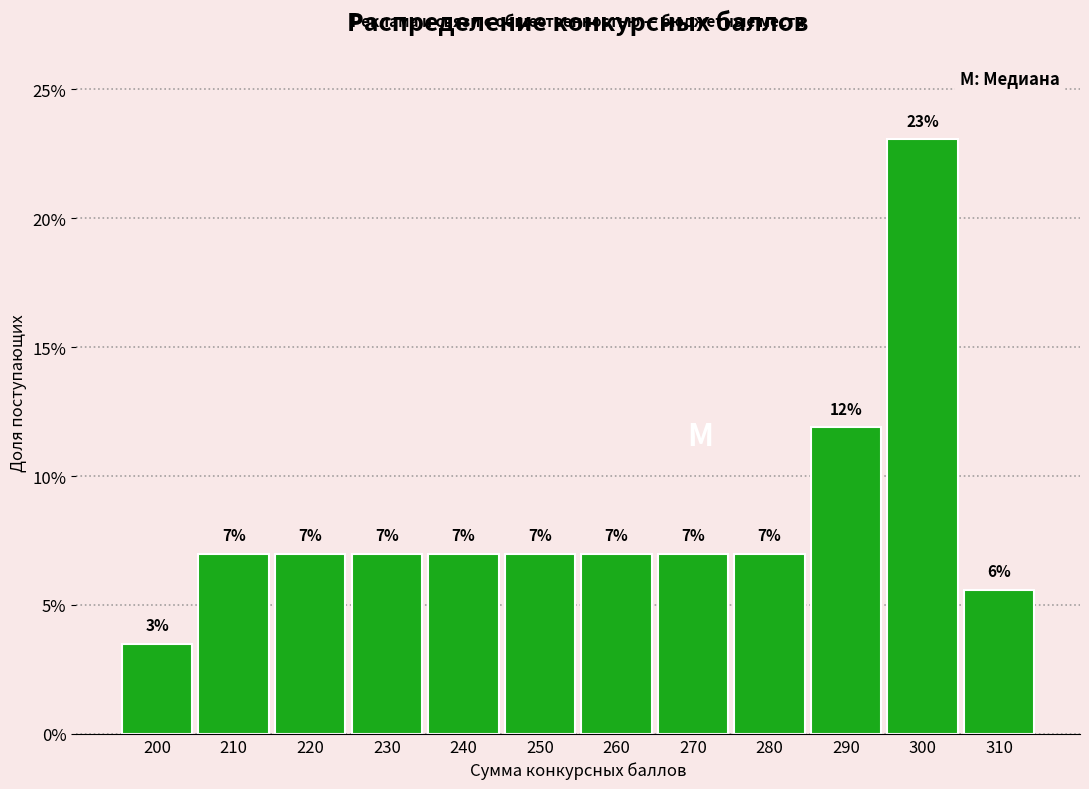

Which range on the x-axis has the tallest bar?

295 to 305